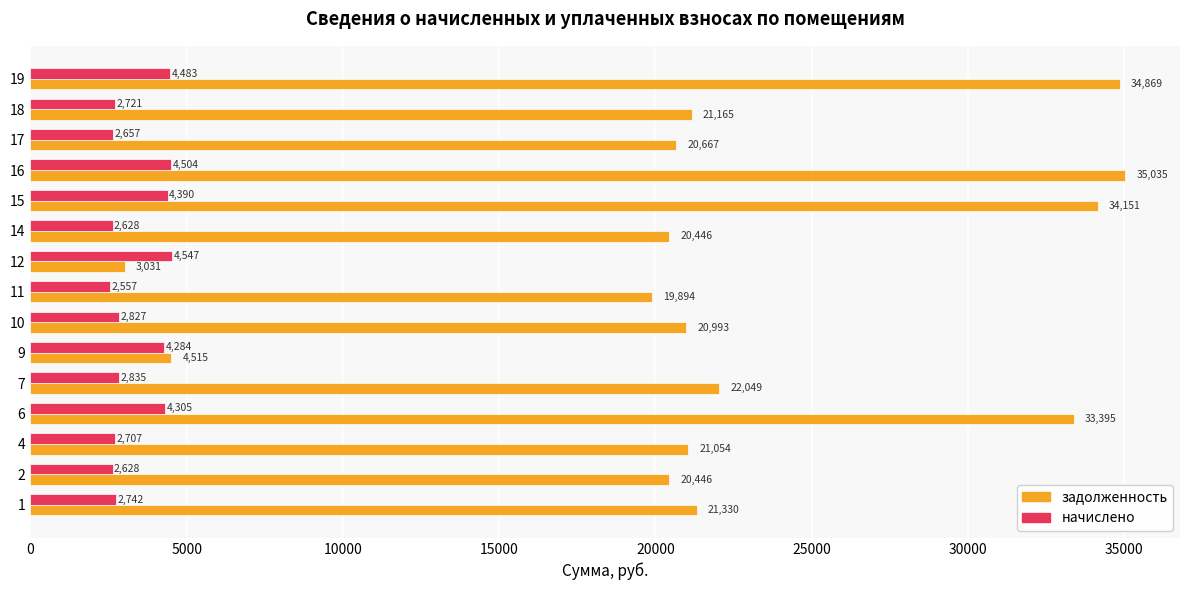

Read the начислено value at 19.

4482.6